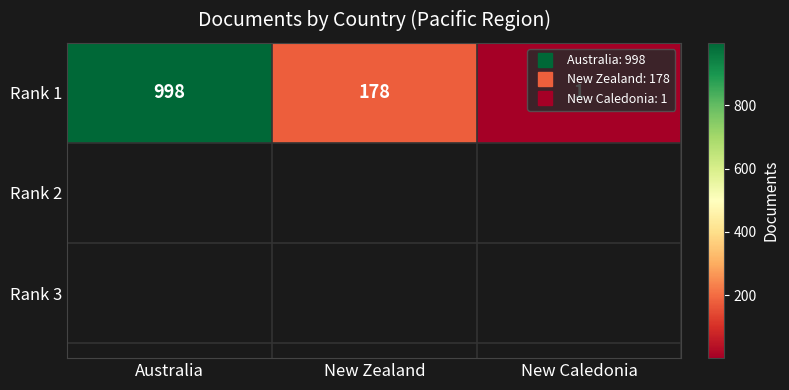

What is the average value?

392